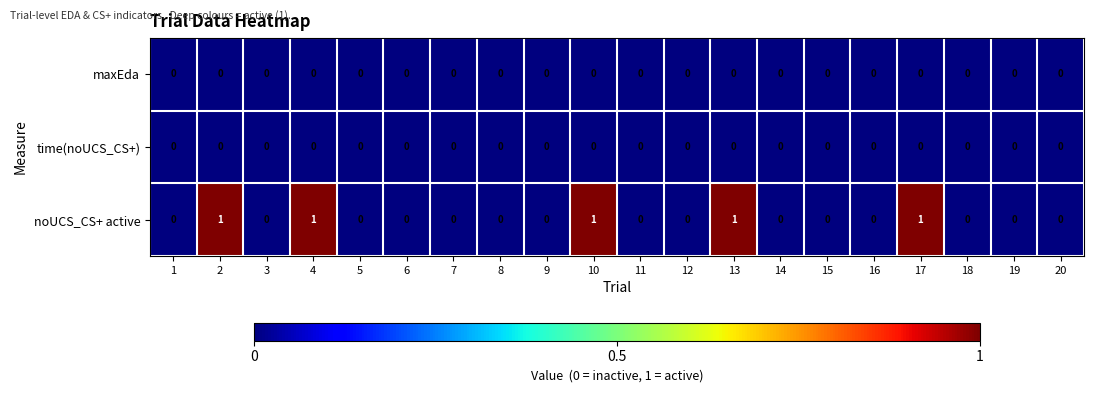

Which series has the largest range (max minus min)?

noUCS_CS+ active